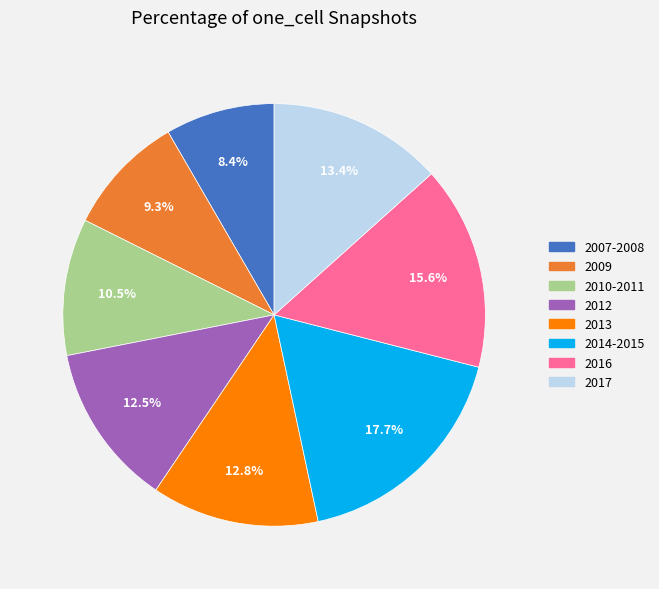

Is there any slice that represents more than half of the pie?

No